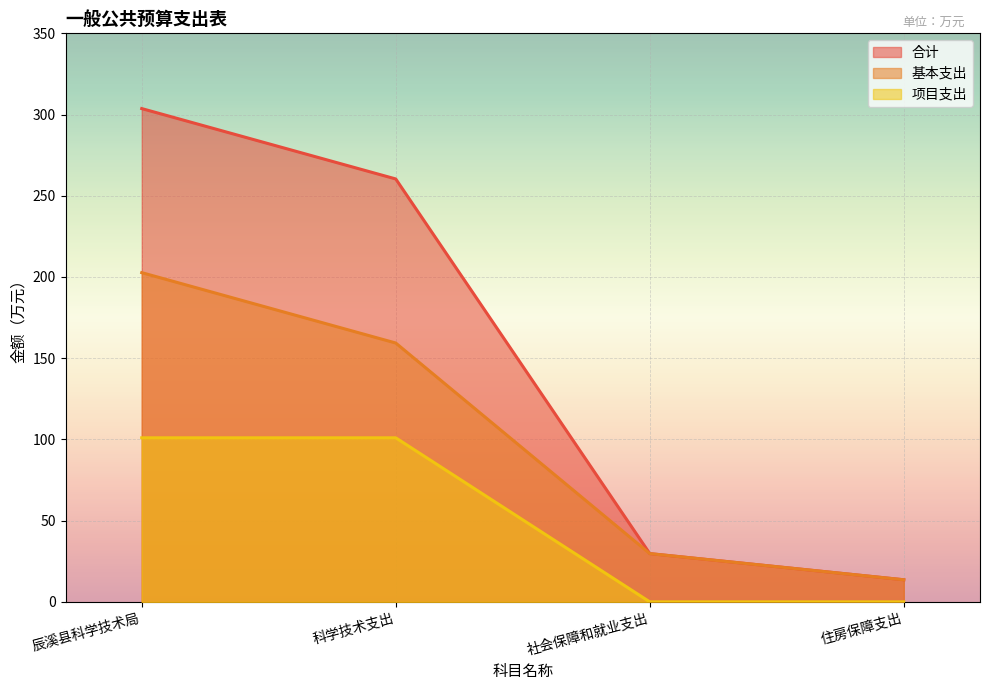

Is it true that 合计 equals 465.9 at 辰溪县科学技术局?

False